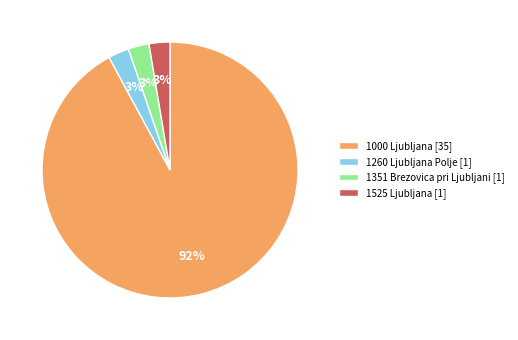

What is the largest slice in the pie chart?

1000 Ljubljana